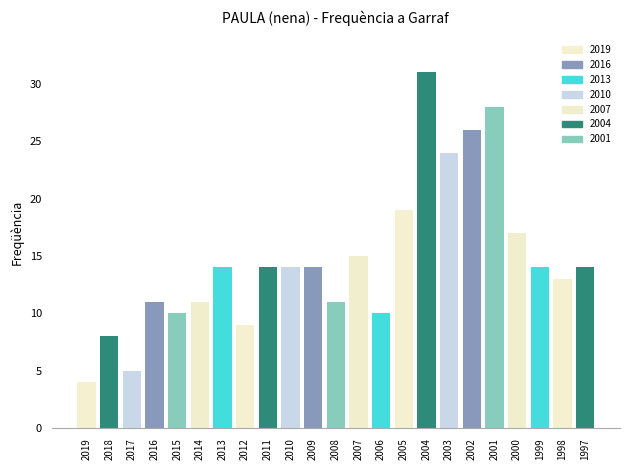

The value at 2014 is 18. True or false?

False